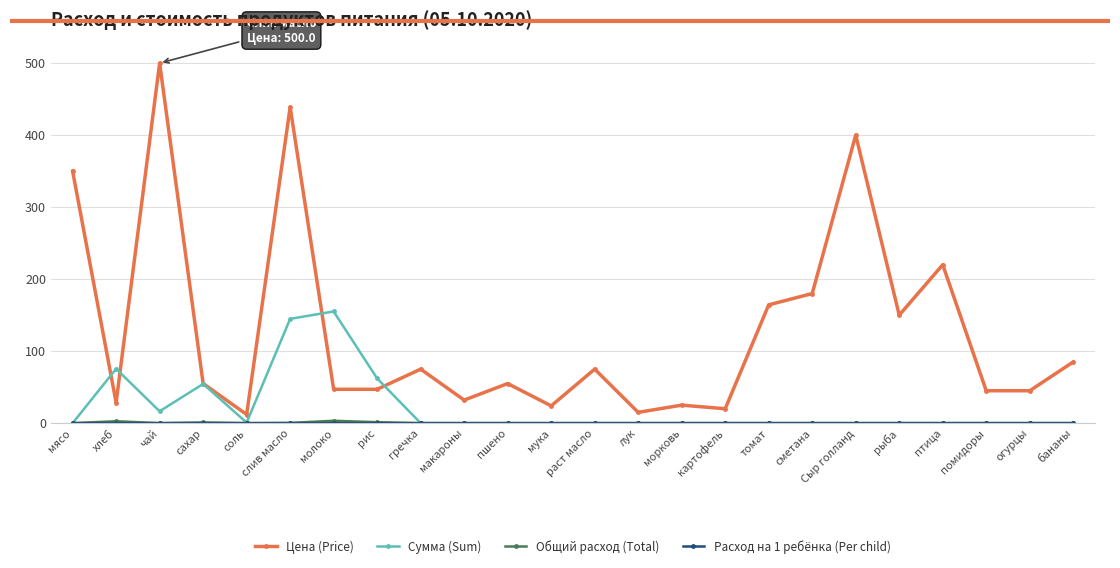

What position from the left is макароны?

10